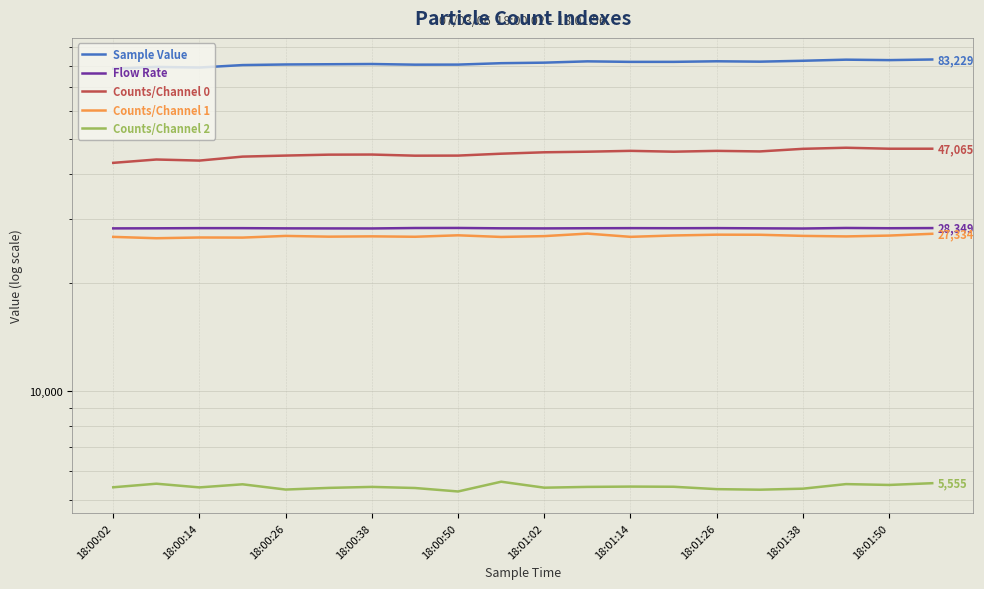

At which category is the sum across all series the highest?

19